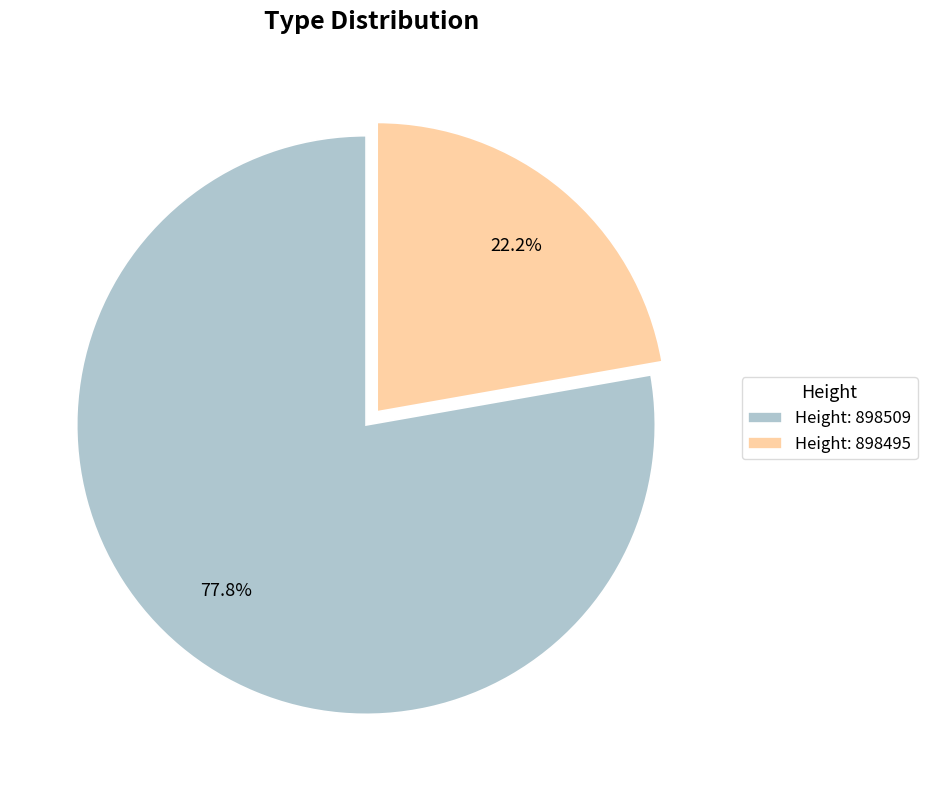

Which category has the smallest portion of the pie?

Height: 898495